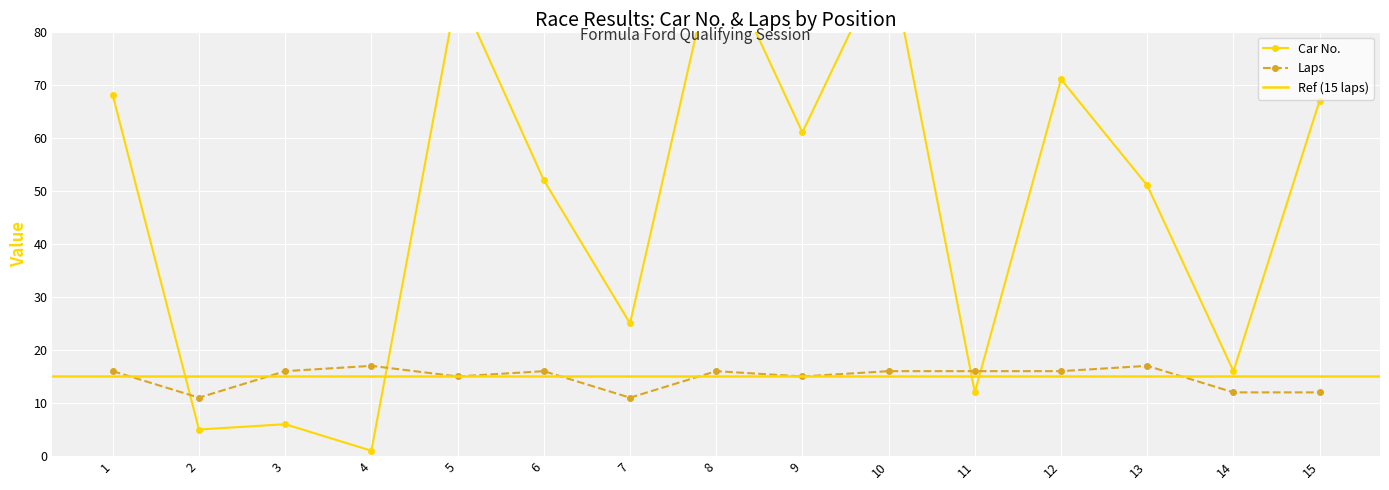

True or false: Laps and Car No. intersect in this chart.

True